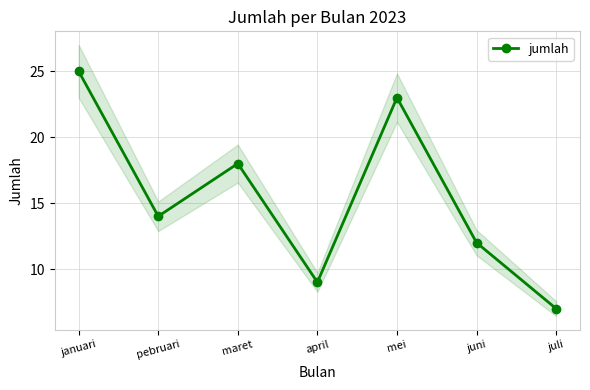

Is it true that the value at januari is 40?

False